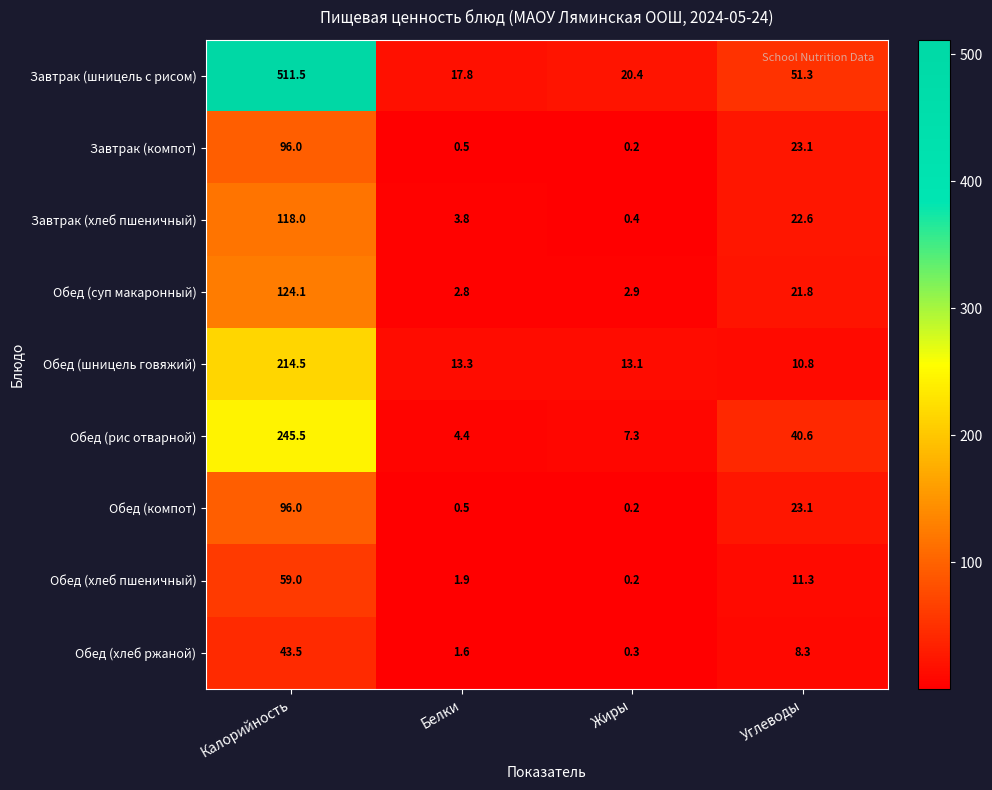

The value of Обед (хлеб ржаной) at Углеводы is 8.3. True or false?

True